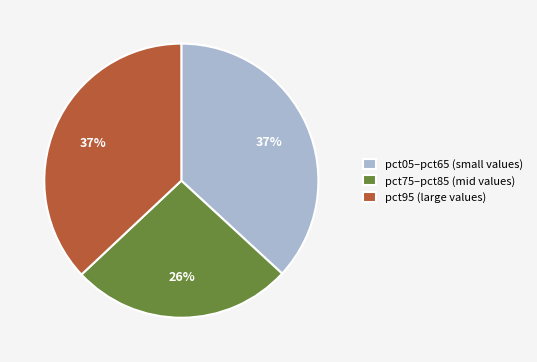

Count the number of slices in the pie.

3